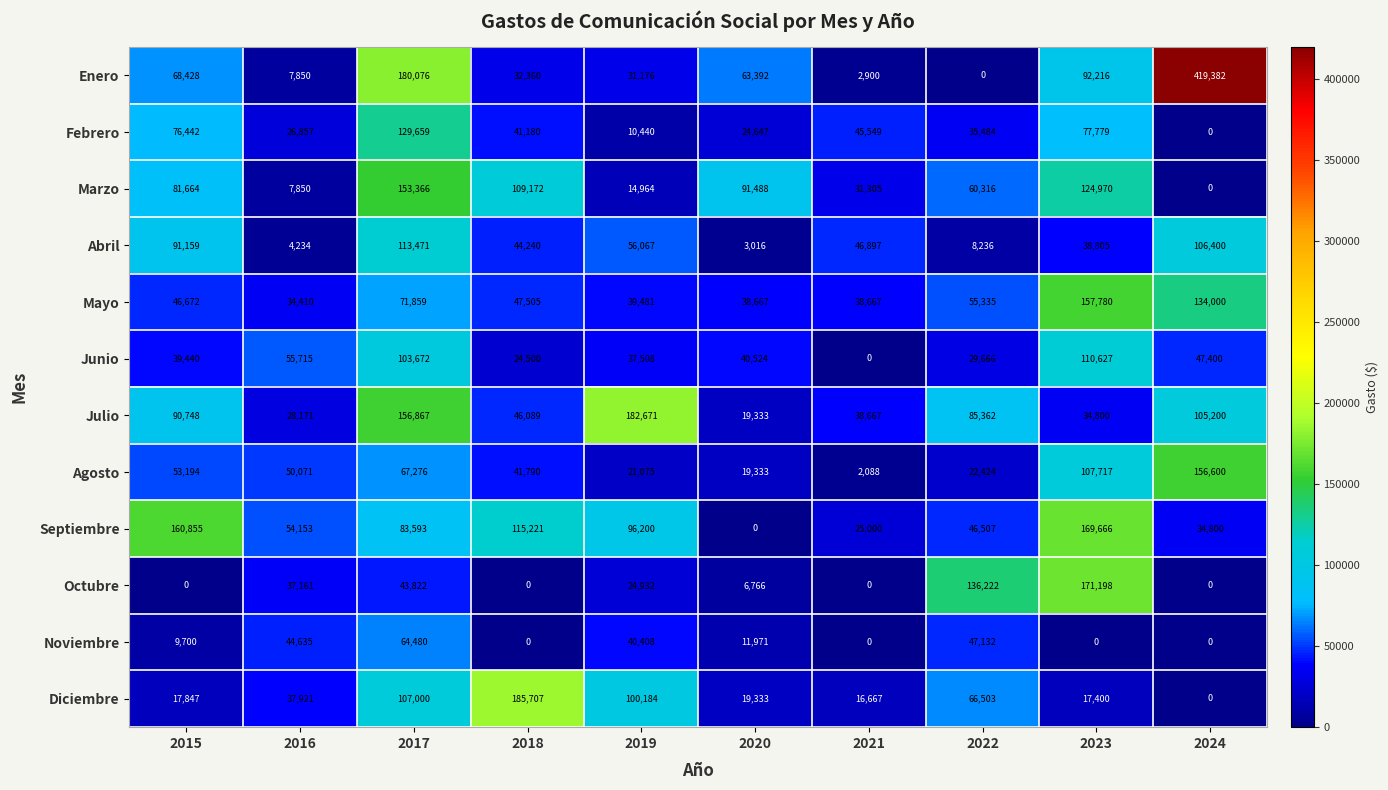

List the labels in order of Febrero value, smallest first.

2024, 2019, 2020, 2016, 2022, 2018, 2021, 2015, 2023, 2017